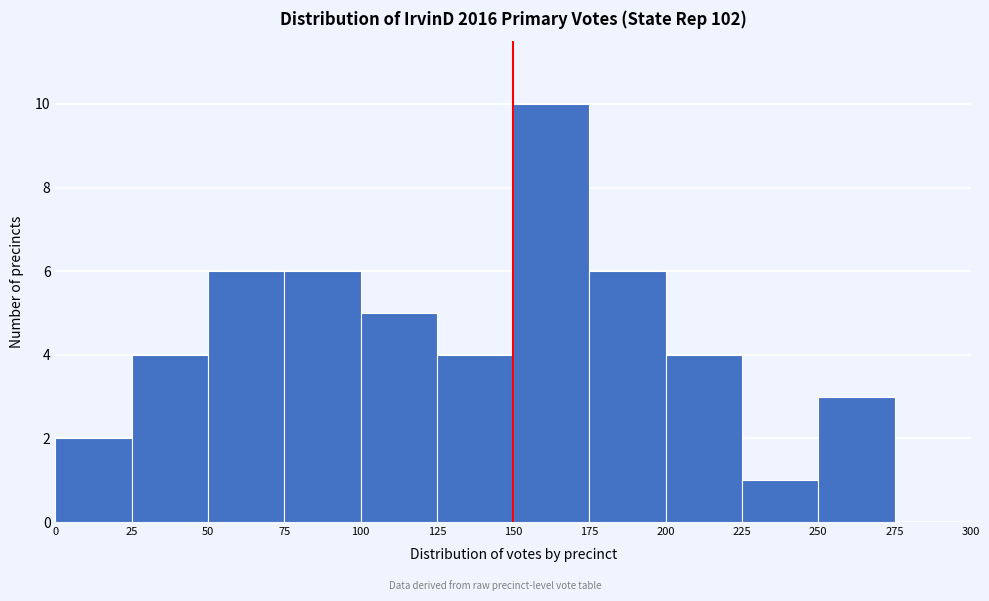

Which range on the x-axis has the tallest bar?

150 to 175